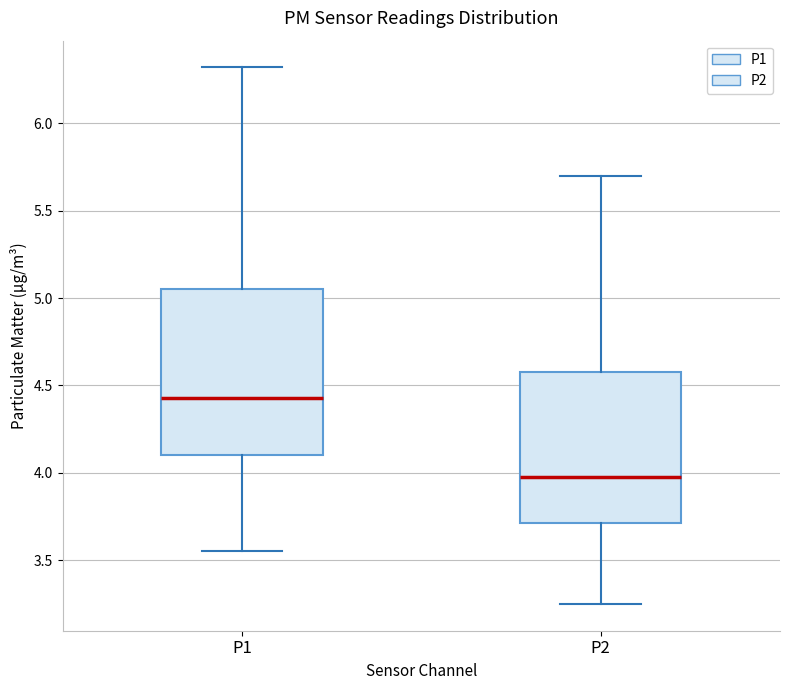

Where is the lower edge of the box for P1 on the y-axis? The values are not printed on the chart, so give them approximately, as read against the axis.

4.10